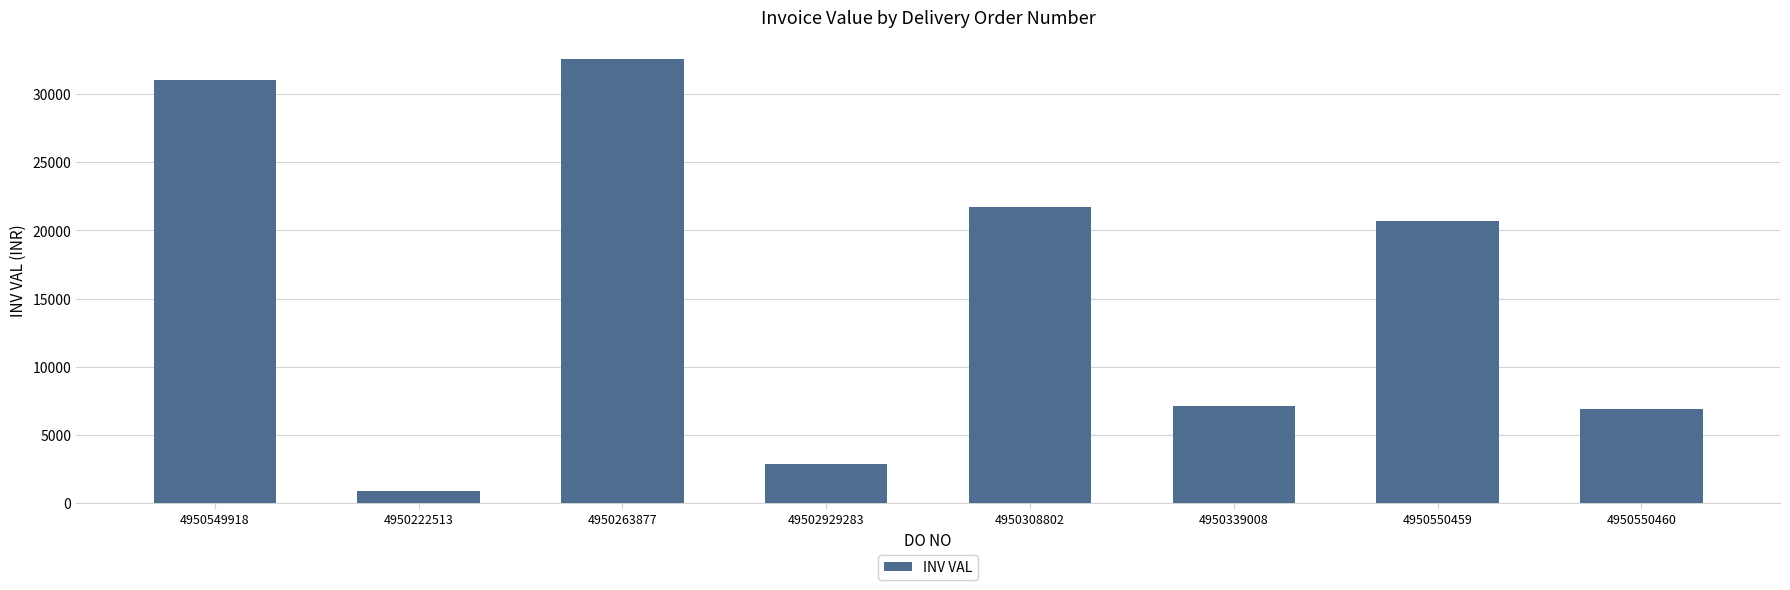

Reading left to right, what are all the values shown in this chart?

30996.0	867.6	32533.2	2891.8	21688.8	7085.0	20664.0	6888.0